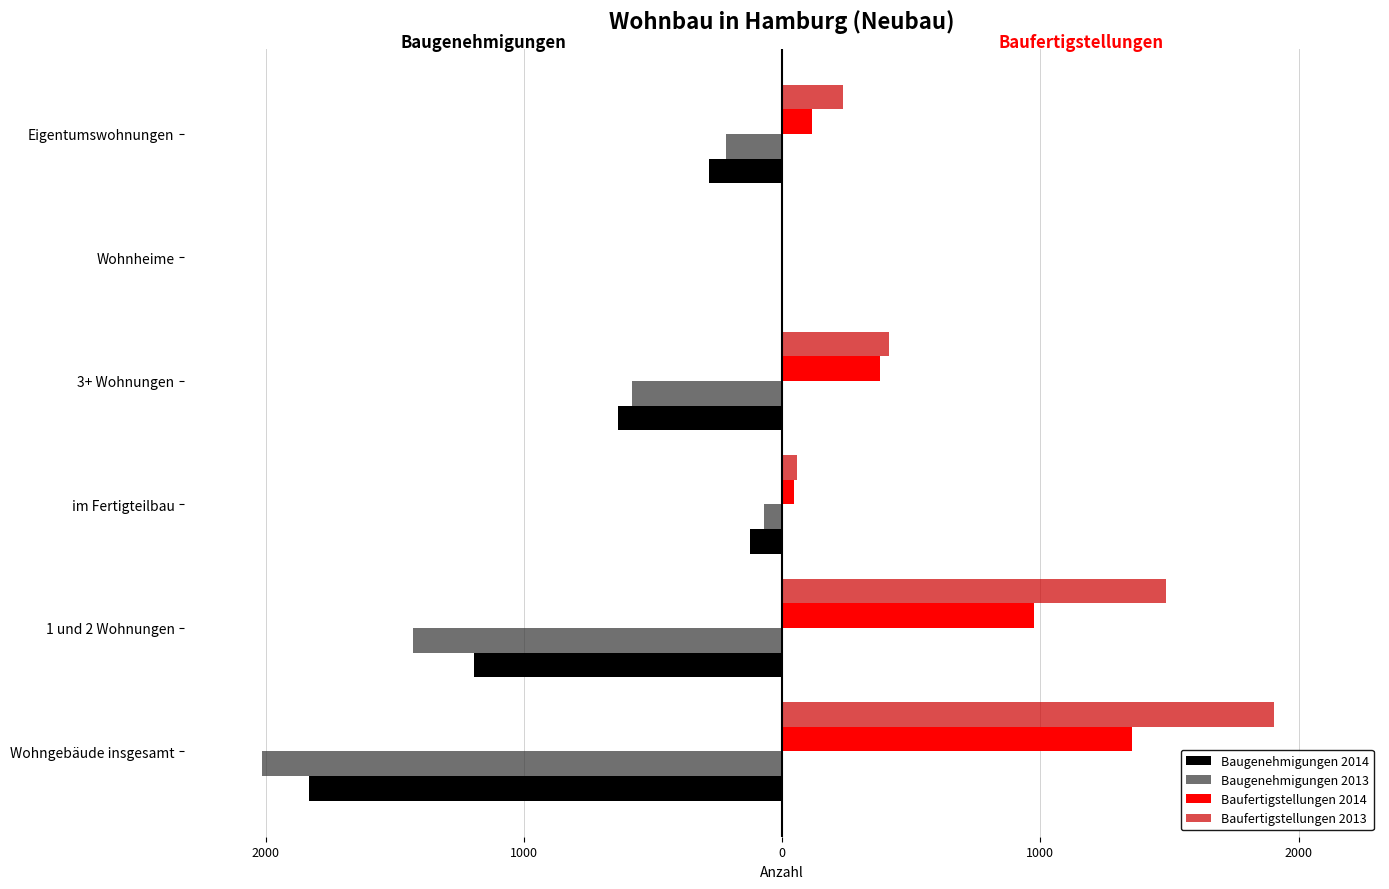

What are all the series names shown in the legend?

Baugenehmigungen 2014, Baugenehmigungen 2013, Baufertigstellungen 2014, Baufertigstellungen 2013